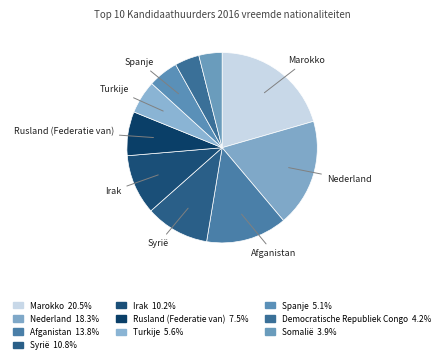

How many segments does this pie chart have?

10